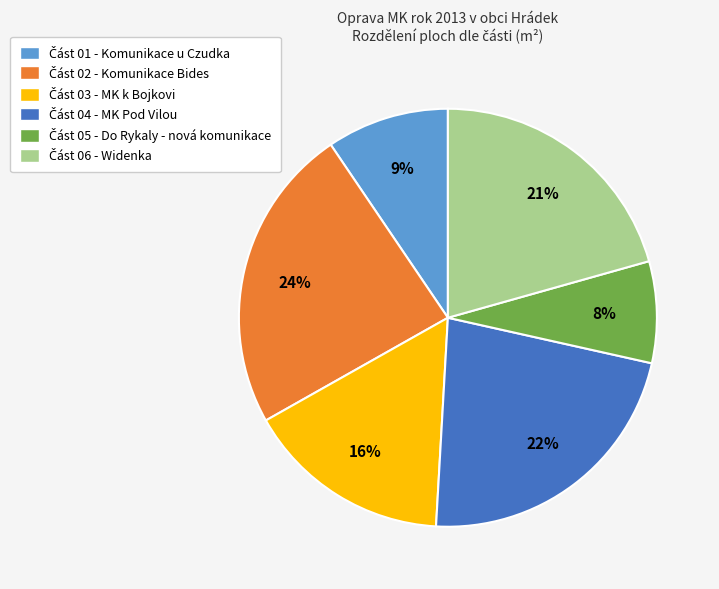

How many segments does this pie chart have?

6